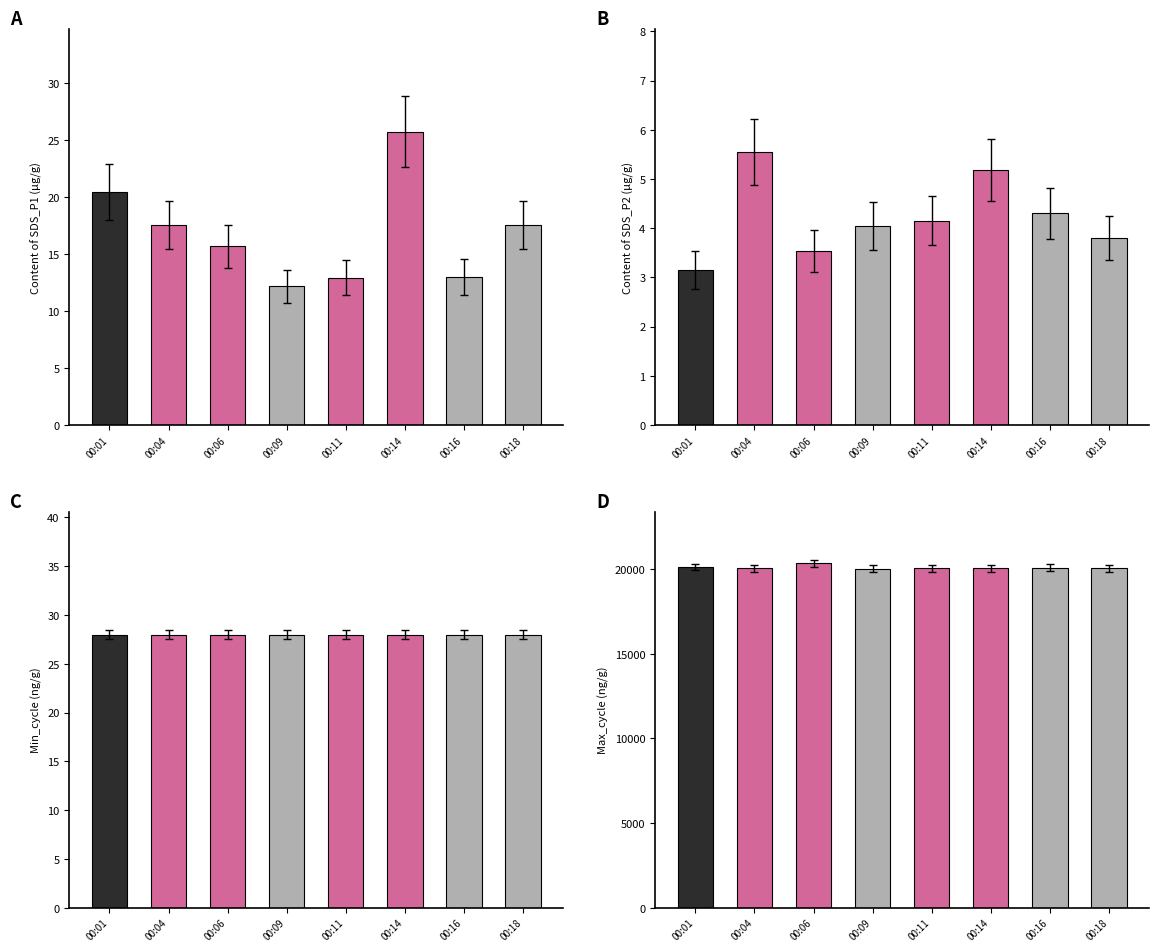

Reading right to left, what are all the values shown in this chart?

SDS_P1: 00:18=17.6	00:16=13.0	00:14=25.8	00:11=12.9	00:09=12.2	00:06=15.7	00:04=17.6	00:01=20.5
SDS_P2: 00:18=3.8	00:16=4.3	00:14=5.2	00:11=4.2	00:09=4.0	00:06=3.5	00:04=5.5	00:01=3.1
Min_cycle: 00:18=28.0	00:16=28.0	00:14=28.0	00:11=28.0	00:09=28.0	00:06=28.0	00:04=28.0	00:01=28.0
Max_cycle: 00:18=20054.0	00:16=20090.0	00:14=20038.0	00:11=20034.0	00:09=20023.0	00:06=20342.0	00:04=20038.0	00:01=20121.0